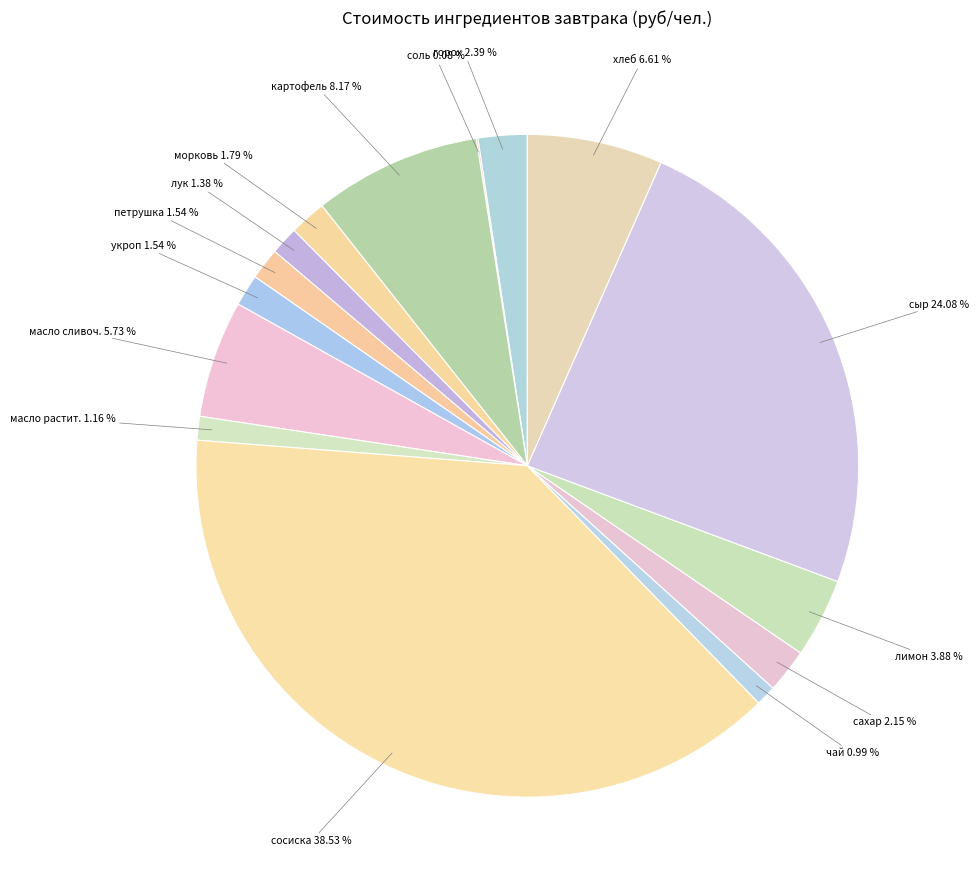

Which has a higher value, сыр or масло растит.?

сыр